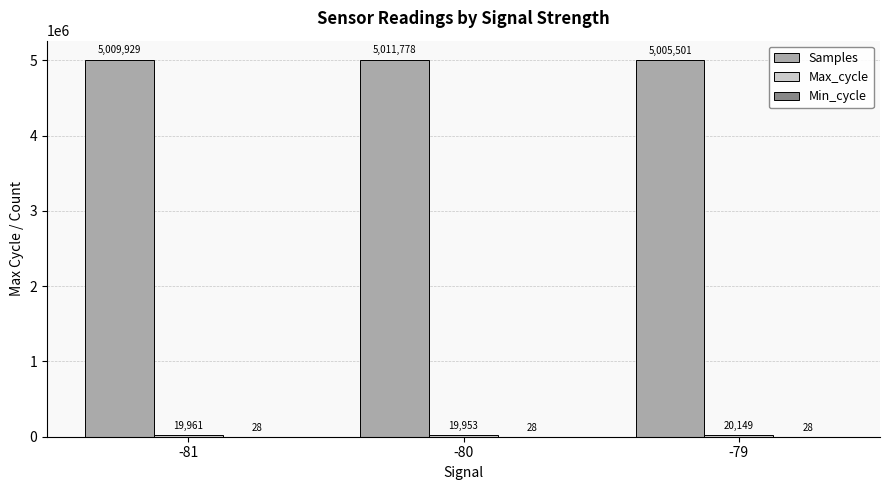

Which series changed the most between -81 and -79?

Samples